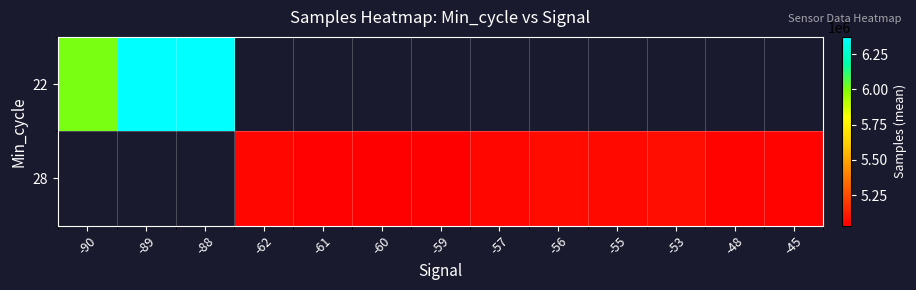

At which label is 22 closest to 6188758?

-89